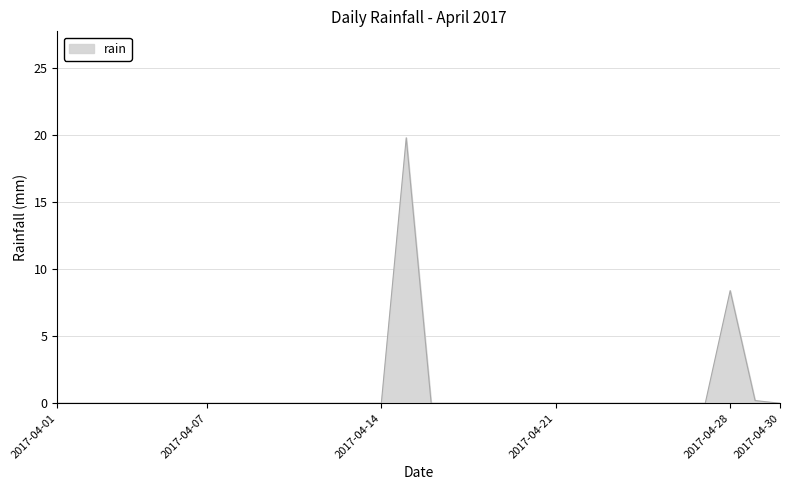

What is the sum of all values?

28.4